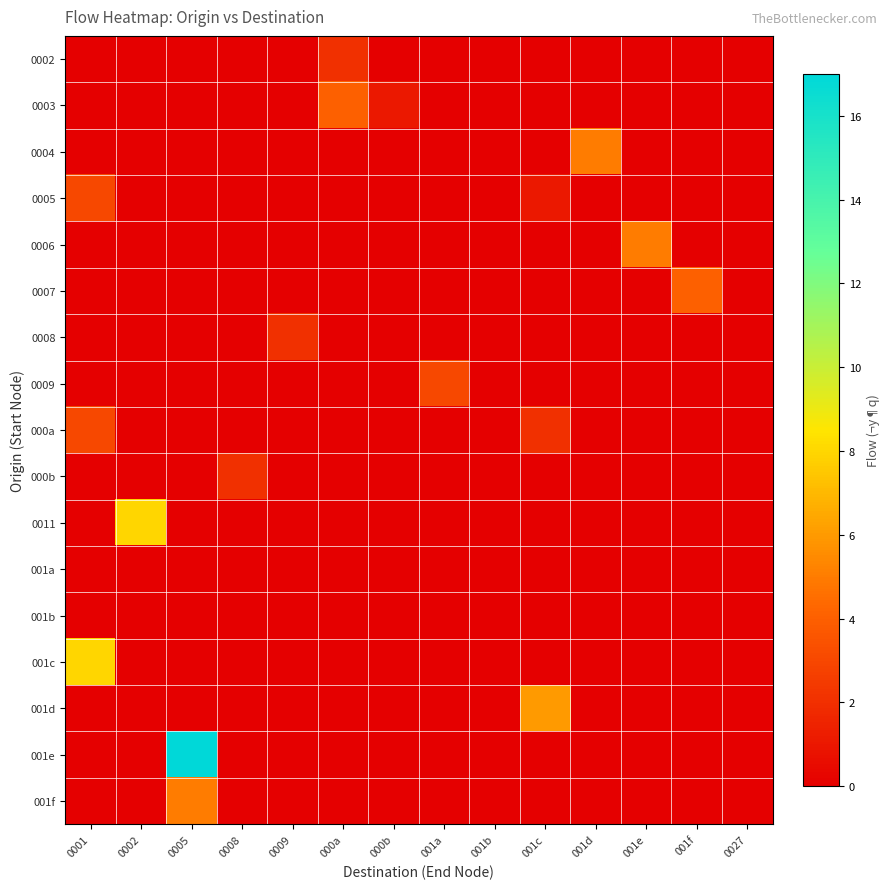

What is the spread (max minus min) of values at 001d?

5